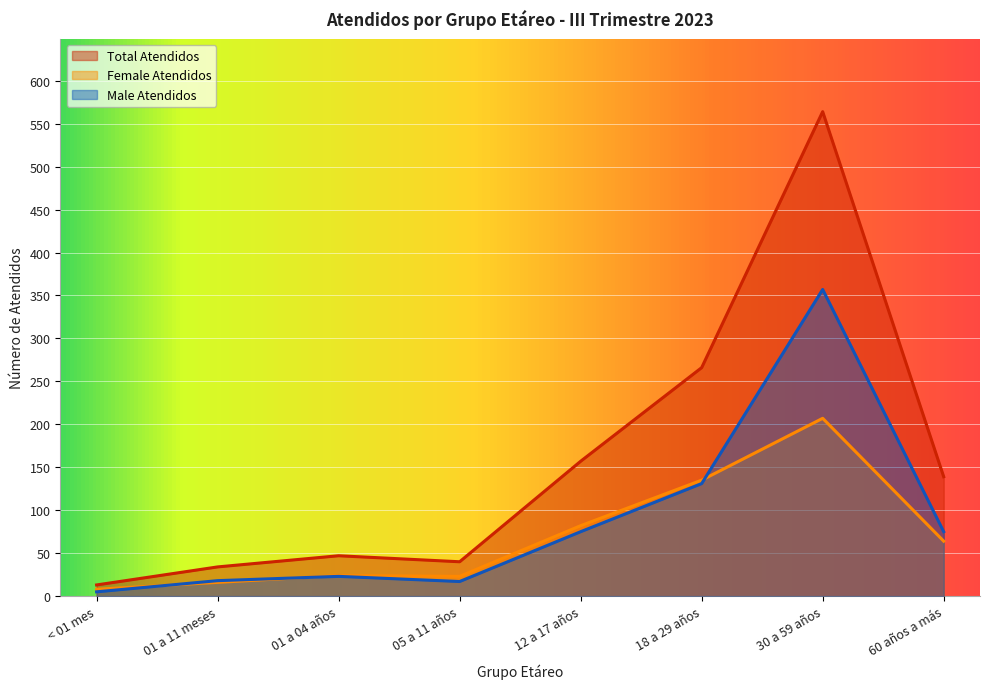

What is the sum of the Female Atendidos values at 60 años a más and 01 a 11 meses?

80